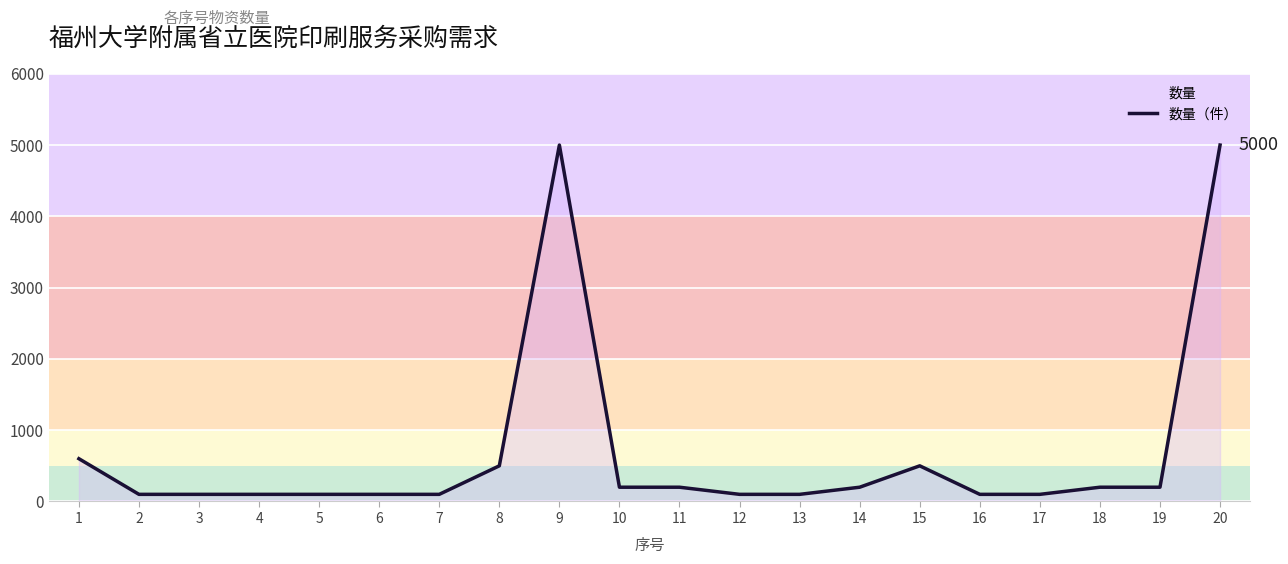

What is the value of the 18th point from the left?

200